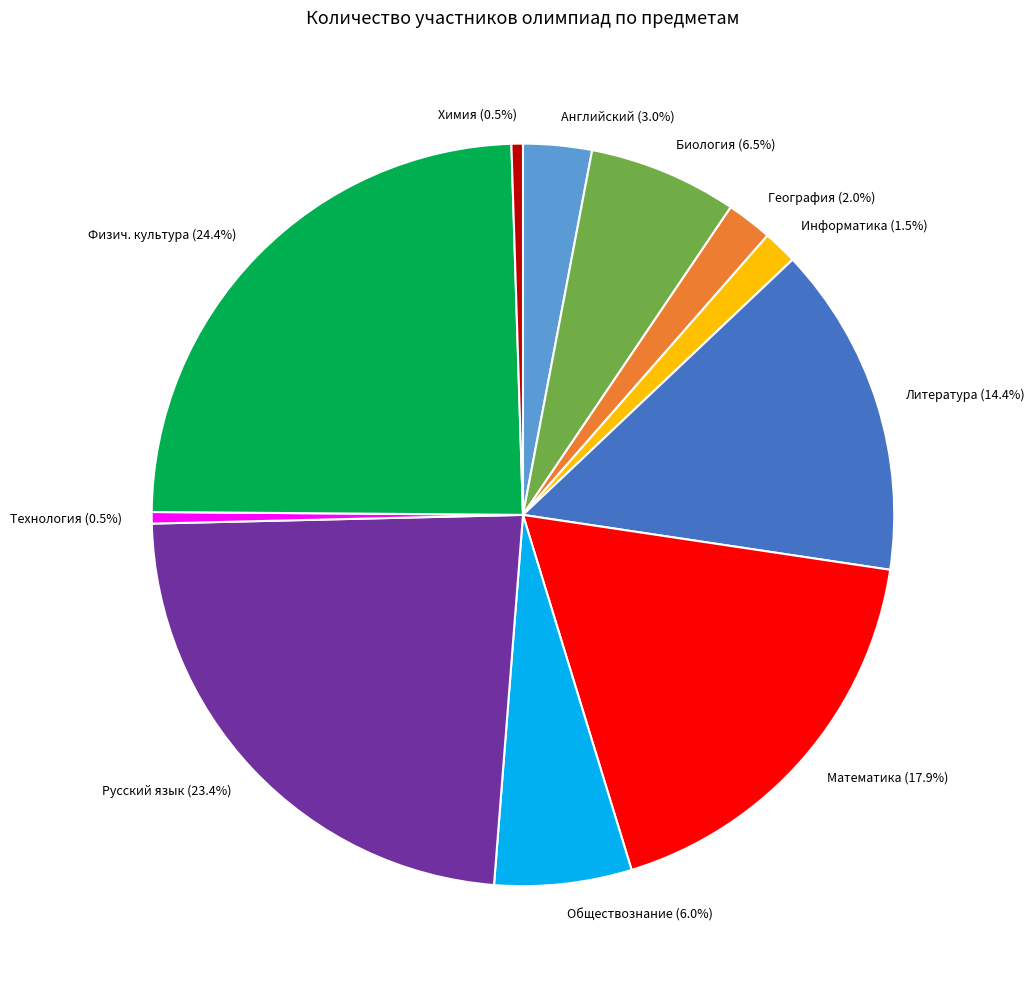

What is the largest slice in the pie chart?

Физич. культура